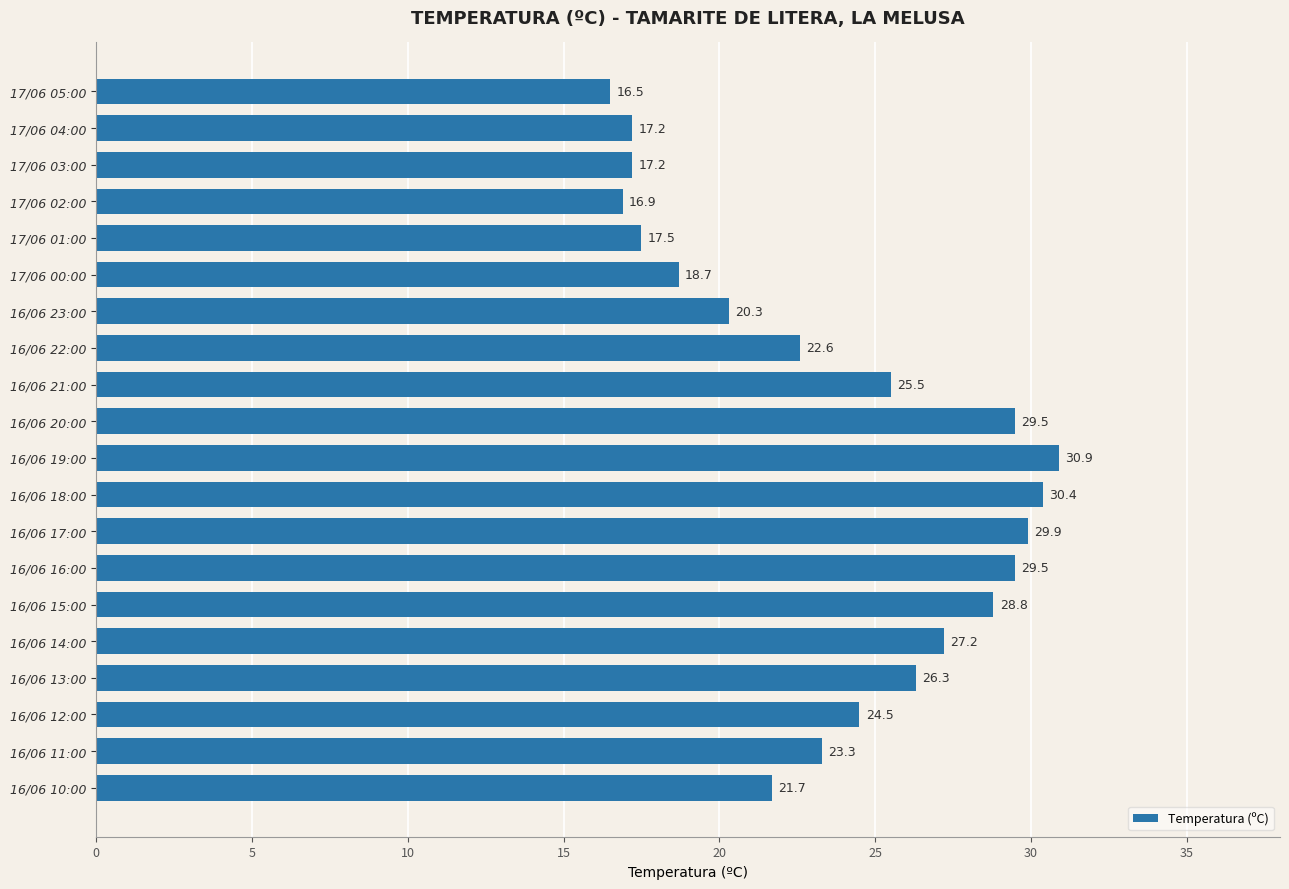

True or false: the data shows 42.3 at 16/06 16:00.

False